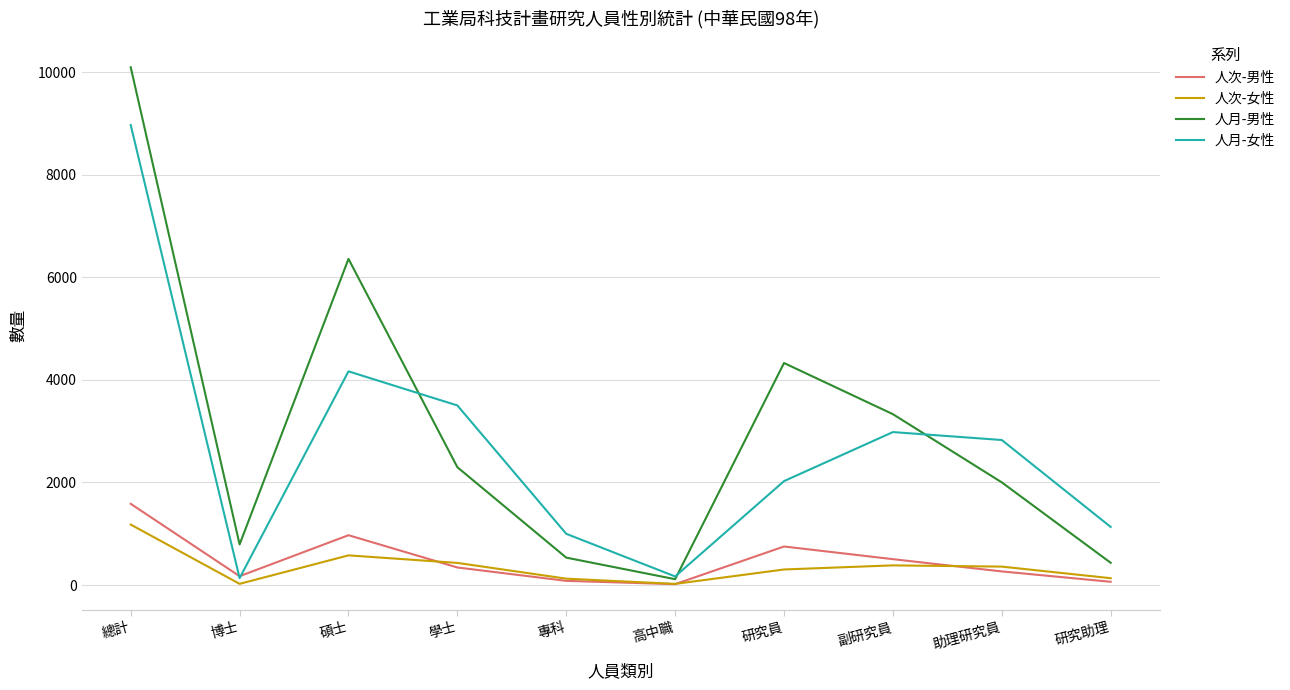

Is the value of 人次-男性 at 專科 greater than the value of 人月-女性 at 研究員?

No